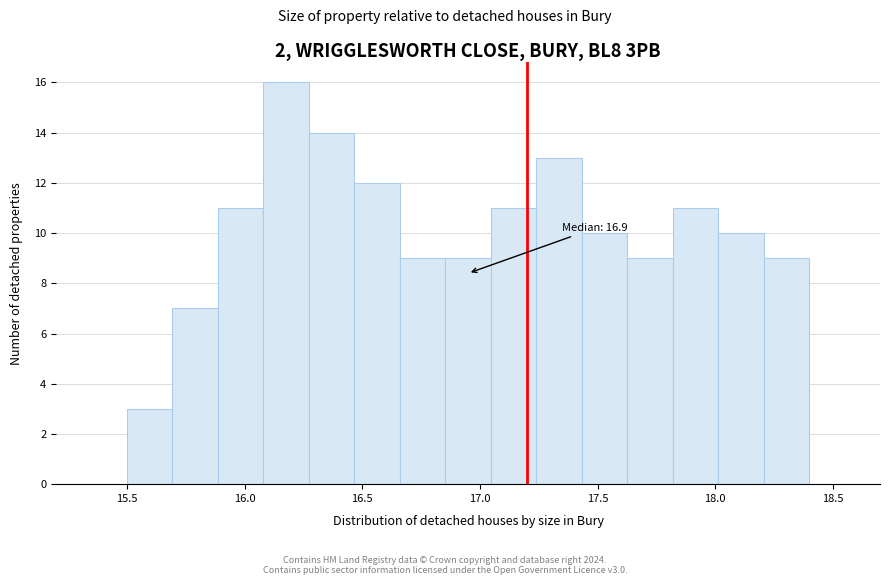

Read against the x-axis, roughly where is the centre of the tallest bar?

16.20